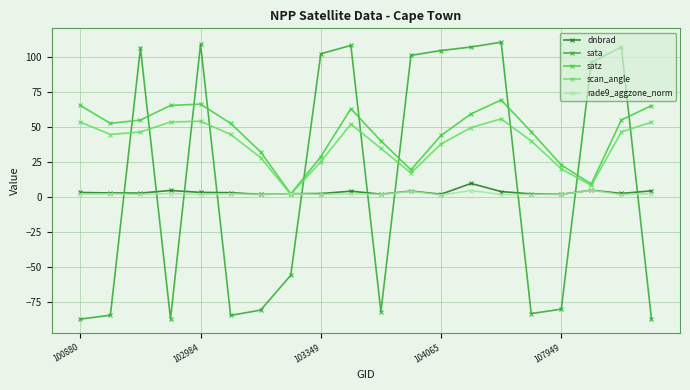

How many interior local valleys does the scan_angle series have?

4